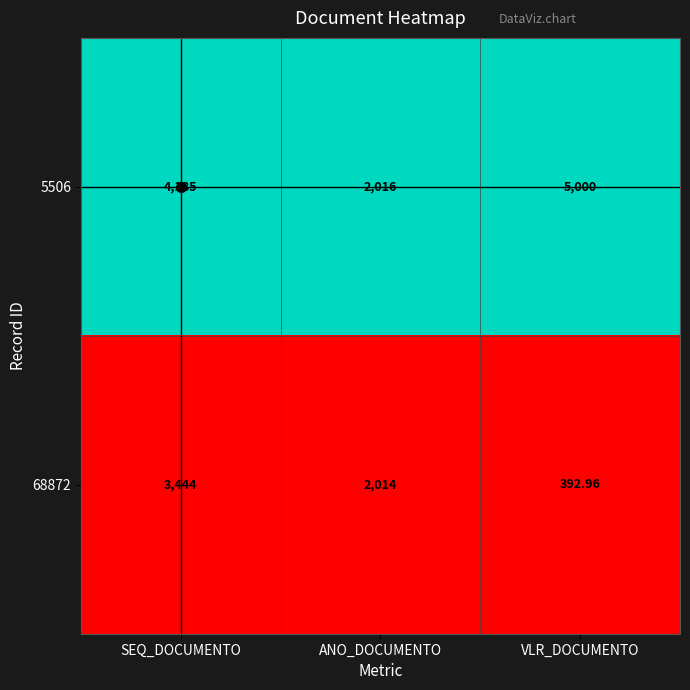

What is the spread (max minus min) of values at SEQ_DOCUMENTO?

741.0